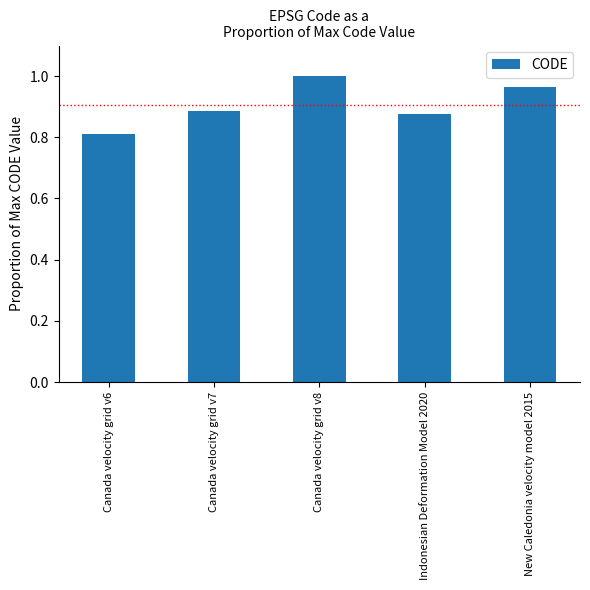

The chart shows a value of 0.8 at Canada velocity grid v6. True or false?

True